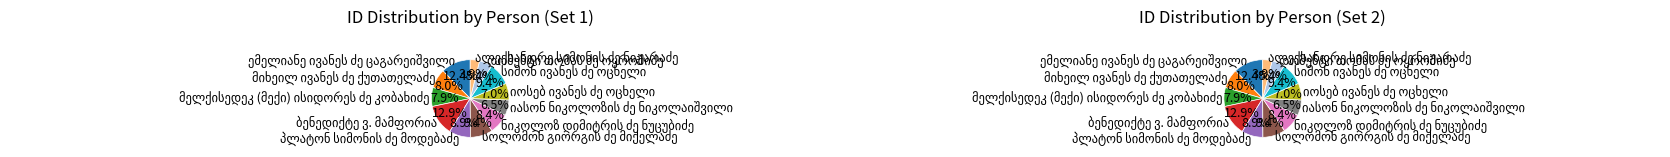

What percentage is the სიმონ ივანეს ძე ოცხელი slice, to the nearest percent?

9%